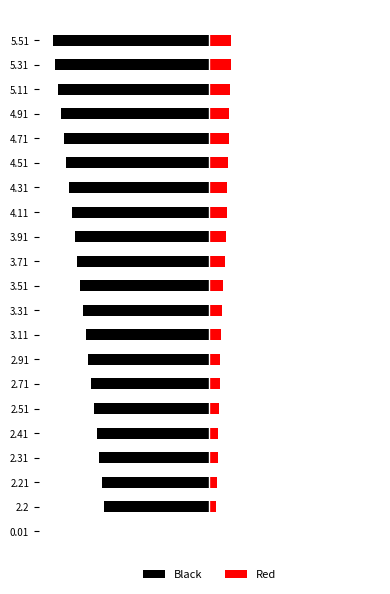

Does the chart contain any negative values?

Yes